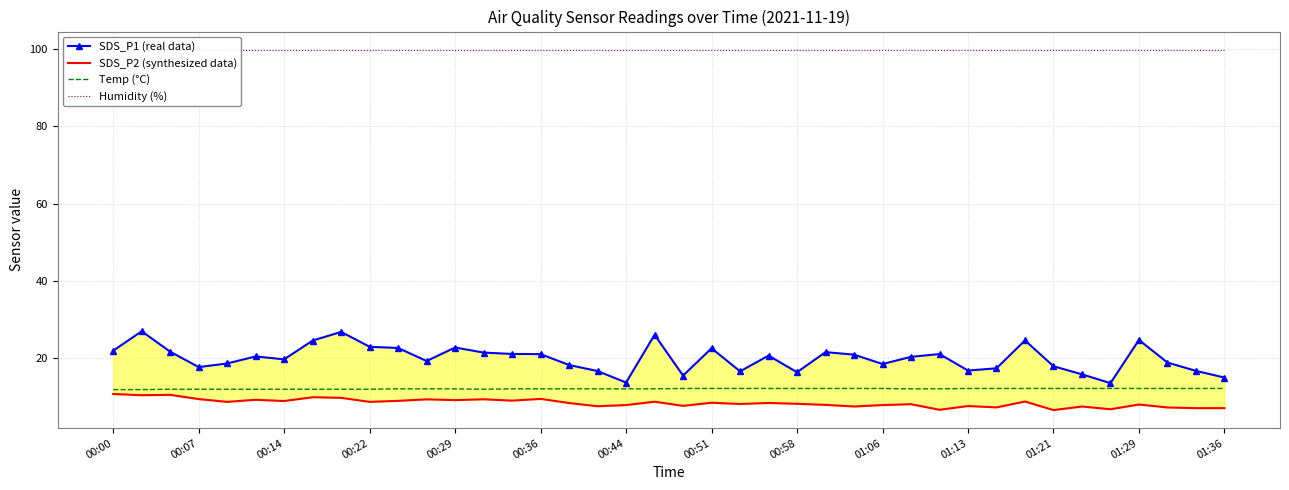

What is the difference between the second highest and minimum values in the SDS_P1 (real data) series?

13.3